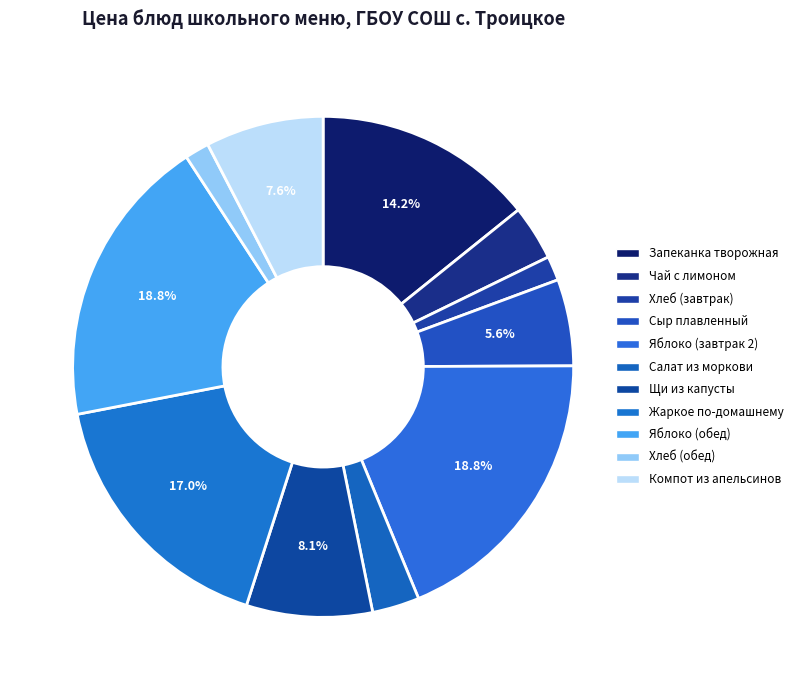

The Хлеб (обед) slice represents 1% of the pie. True or false?

False